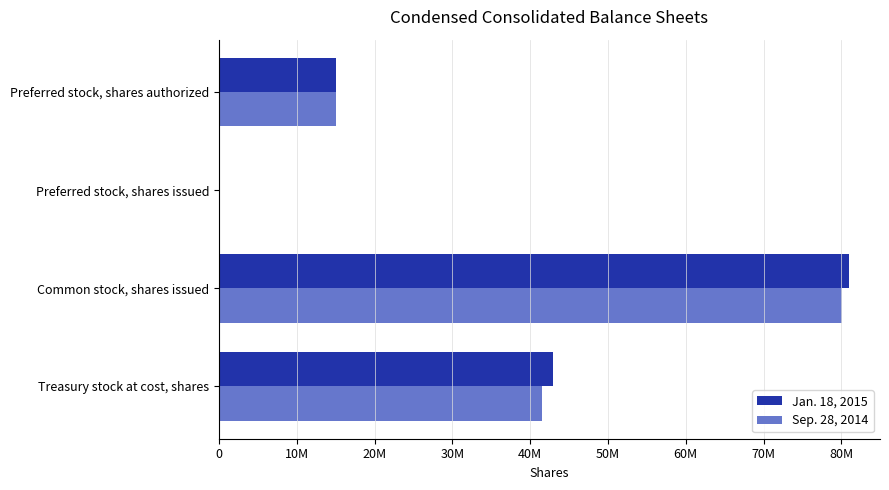

What are all the series names shown in the legend?

Jan. 18, 2015, Sep. 28, 2014